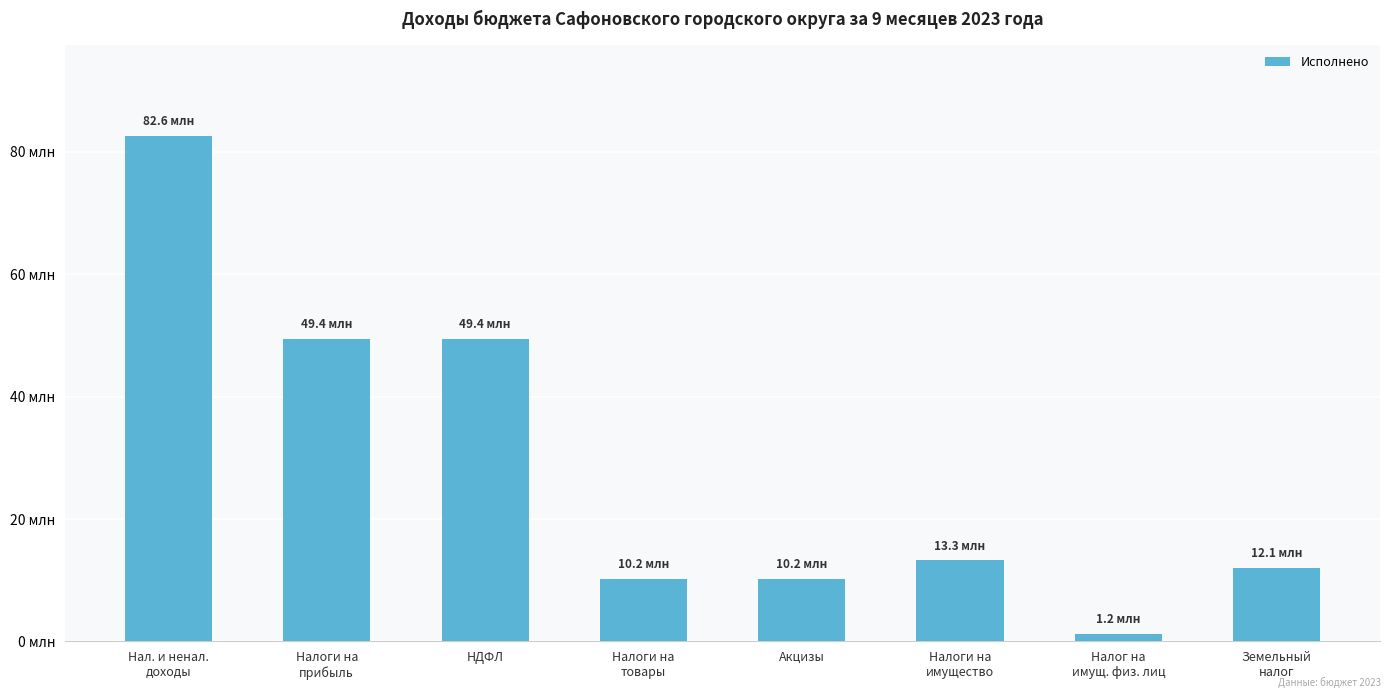

Between Налоги на
прибыль and Акцизы, which is larger?

Налоги на
прибыль